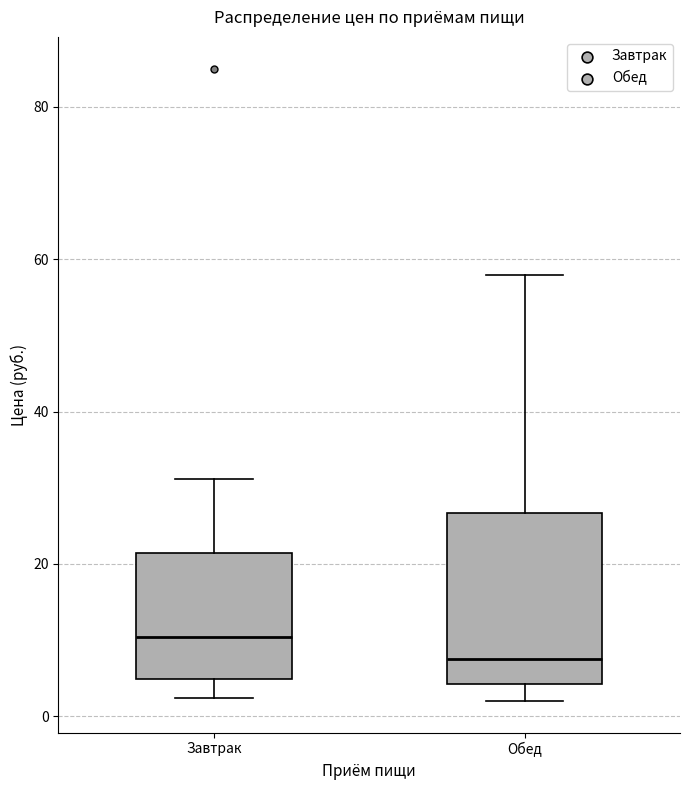

Which box's median line is the lowest?

Обед